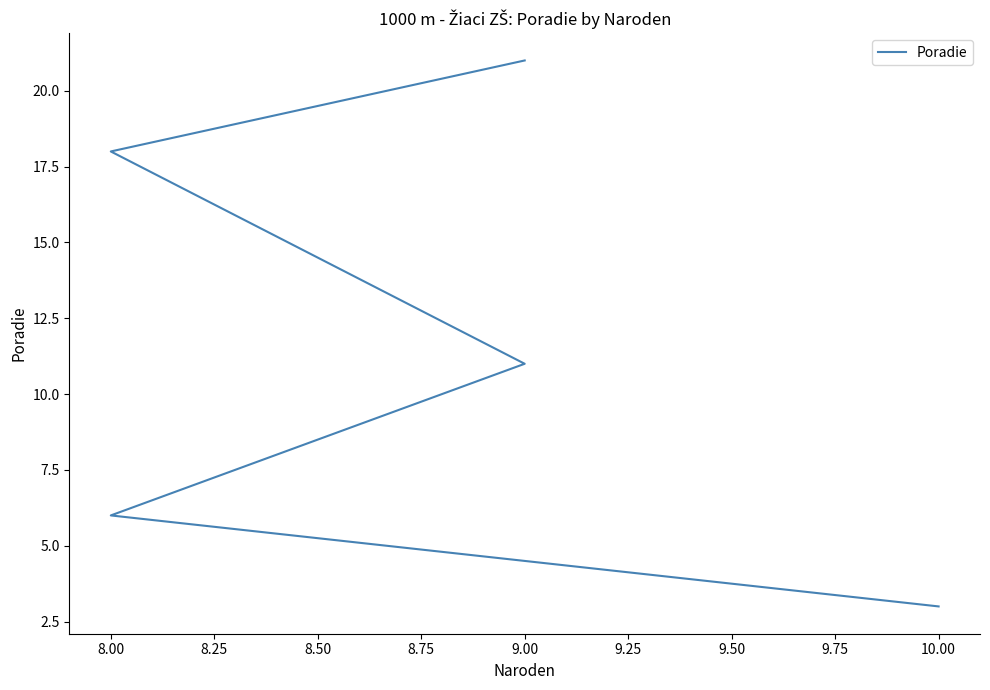

What is the label of the 2nd point from the left?

8.00